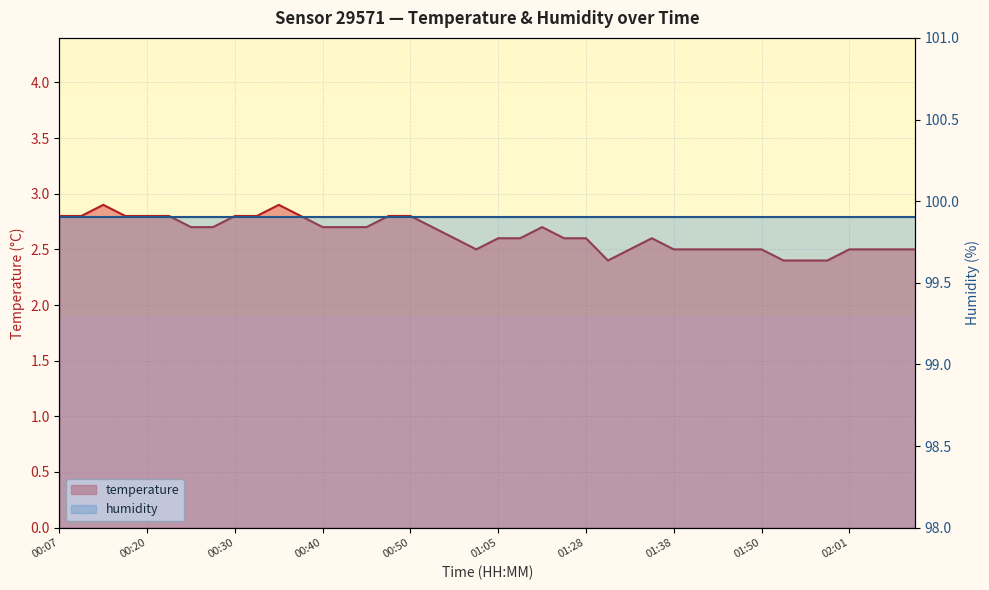

How many points are lower than both their immediate neighbors (excluding endpoints)?

2